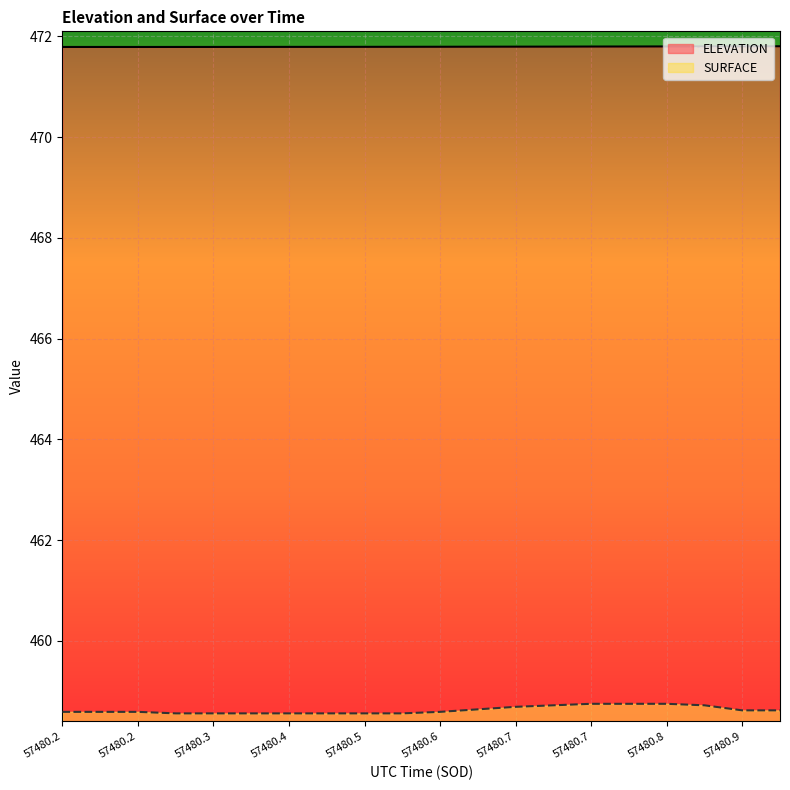

How many lines are shown in the chart?

2